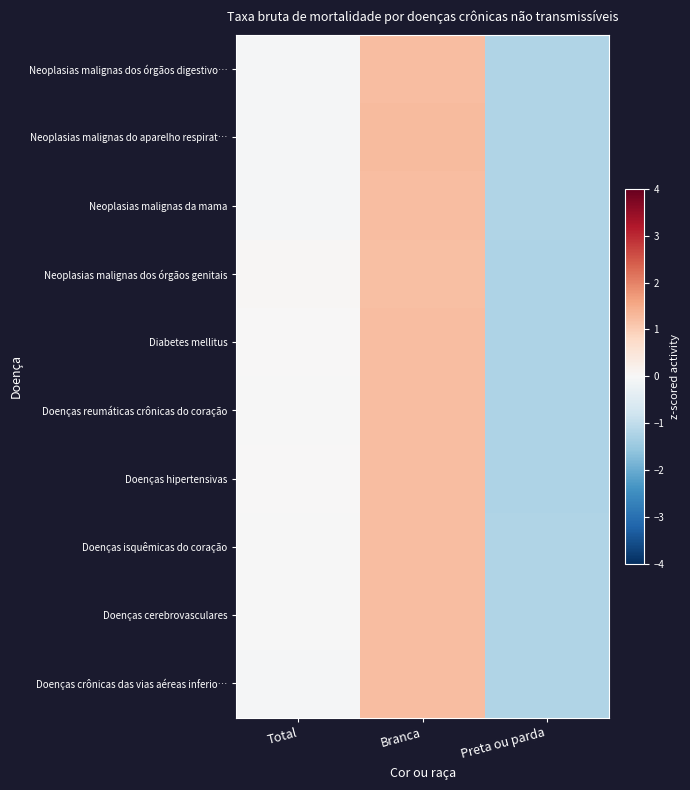

Reading left to right, extract all data points from this chart.

Neoplasias malignas dos órgãos digestivo…: Total=-0.0	Branca=1.2	Preta ou parda=-1.2
Neoplasias malignas do aparelho respirat…: Total=-0.1	Branca=1.3	Preta ou parda=-1.2
Neoplasias malignas da mama: Total=-0.0	Branca=1.2	Preta ou parda=-1.2
Neoplasias malignas dos órgãos genitais: Total=0.0	Branca=1.2	Preta ou parda=-1.2
Diabetes mellitus: Total=0.0	Branca=1.2	Preta ou parda=-1.2
Doenças reumáticas crônicas do coração: Total=-0.0	Branca=1.2	Preta ou parda=-1.2
Doenças hipertensivas: Total=0.0	Branca=1.2	Preta ou parda=-1.2
Doenças isquêmicas do coração: Total=-0.0	Branca=1.2	Preta ou parda=-1.2
Doenças cerebrovasculares: Total=-0.0	Branca=1.2	Preta ou parda=-1.2
Doenças crônicas das vias aéreas inferio…: Total=-0.0	Branca=1.2	Preta ou parda=-1.2